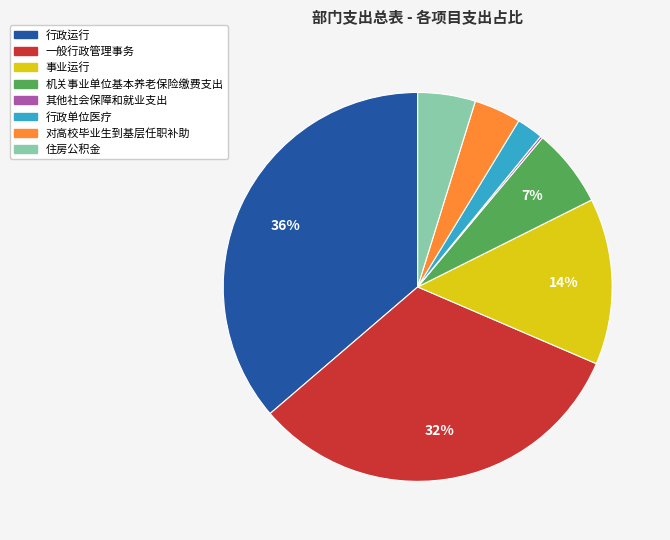

Which category has the biggest portion of the pie?

行政运行